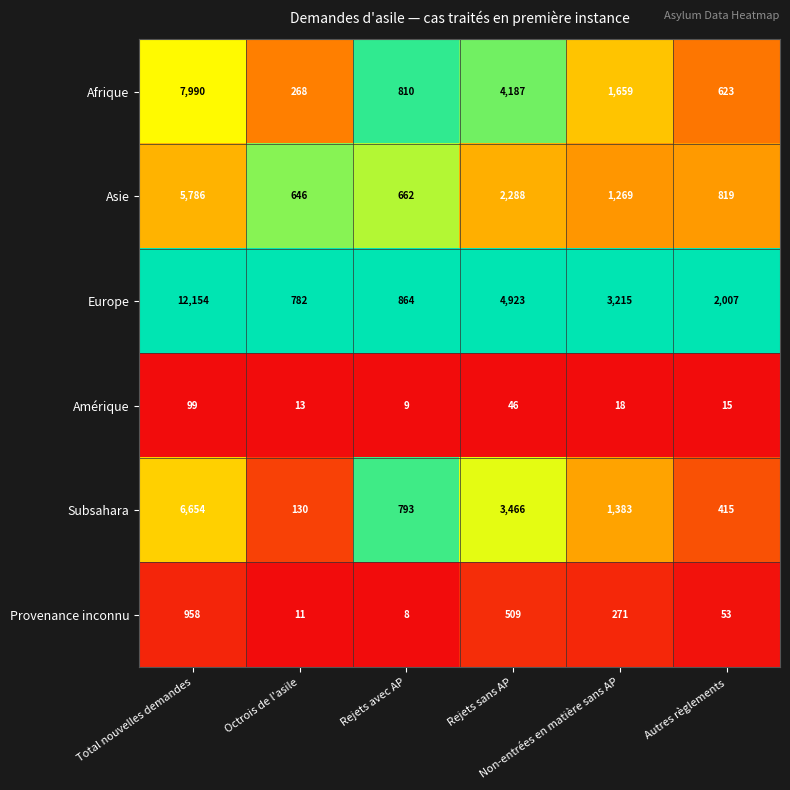

Which label corresponds to the largest value in the chart?

Total nouvelles demandes